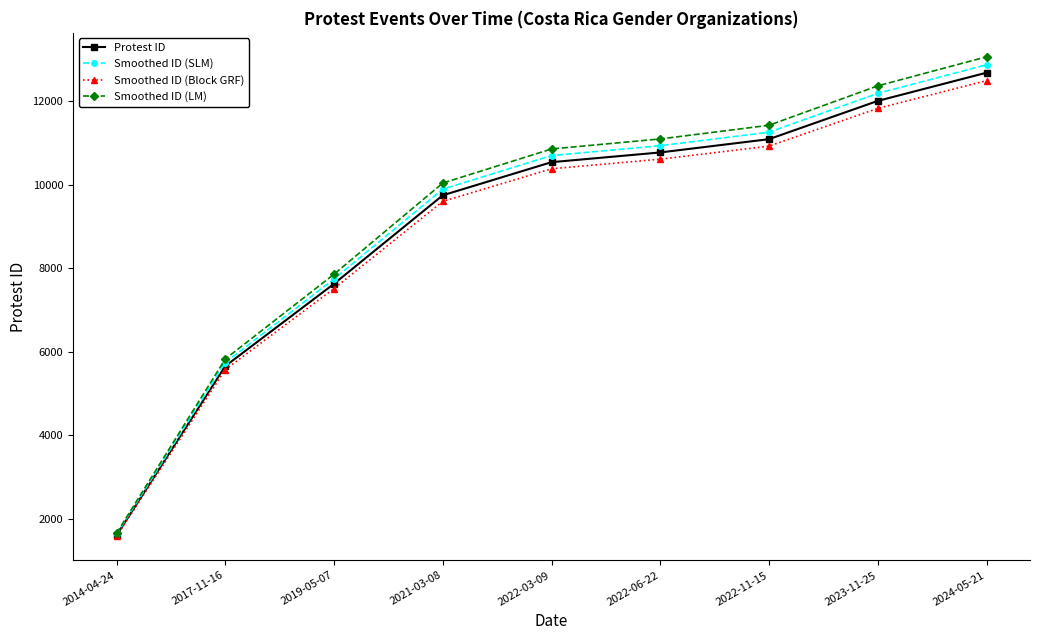

Rank the series by their maximum value, from highest to lowest.

Smoothed ID (LM), Smoothed ID (SLM), Protest ID, Smoothed ID (Block GRF)